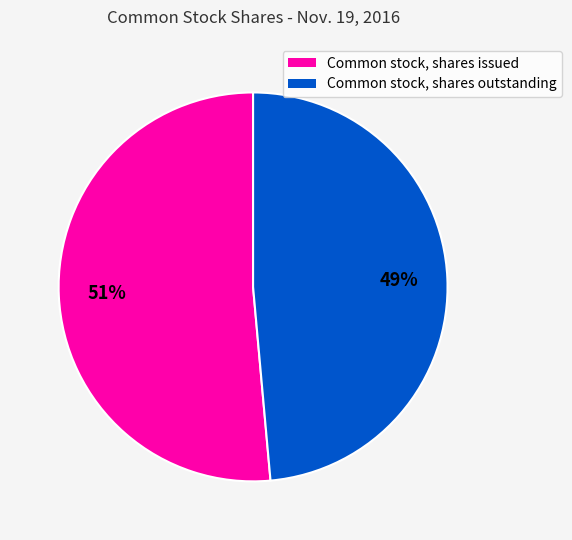

What is the largest slice in the pie chart?

Common stock, shares issued